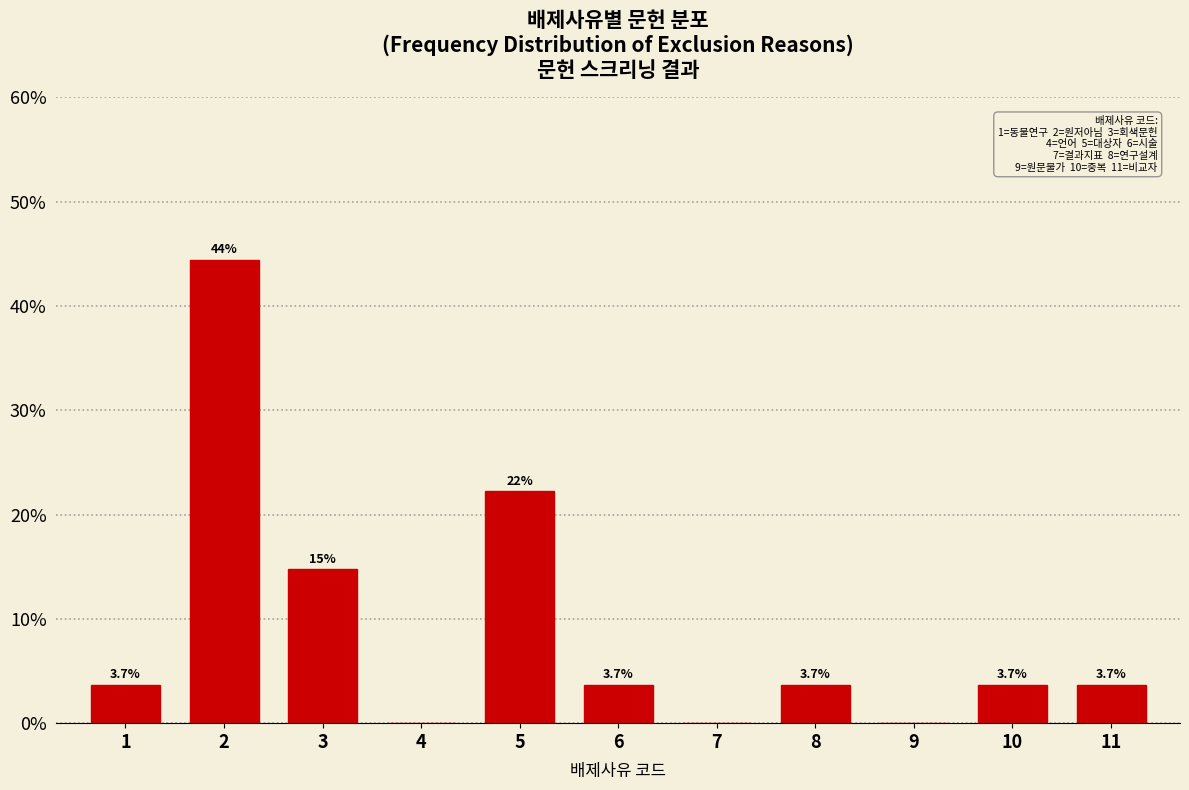

Reading right to left, extract all data points from this chart.

11=3.7	10=3.7	9=0.0	8=3.7	7=0.0	6=3.7	5=22.2	4=0.0	3=14.8	2=44.4	1=3.7